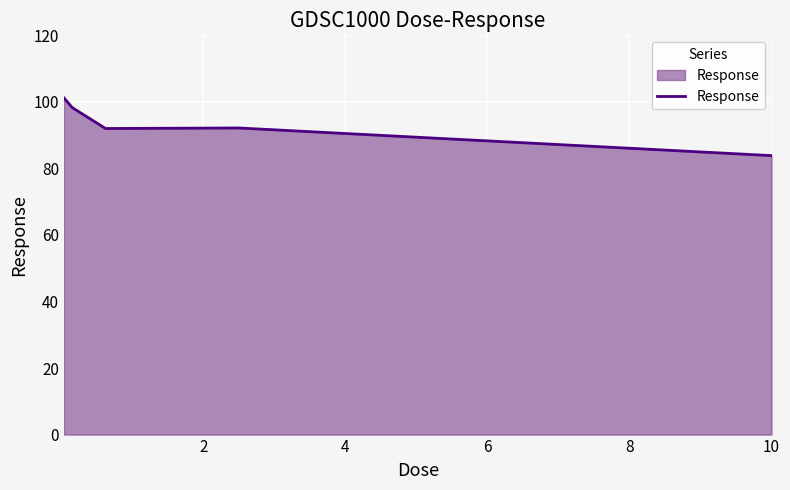

True or false: there are more than 2 points higher than both neighbors.

False